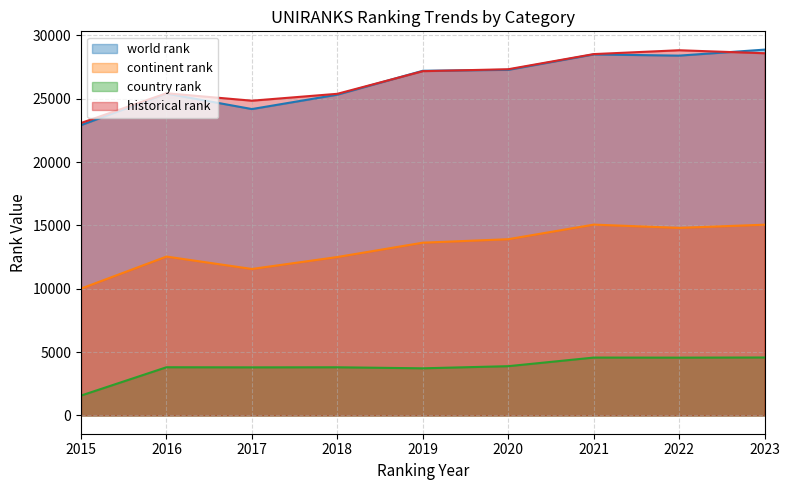

At which label does world rank reach its minimum?

2015